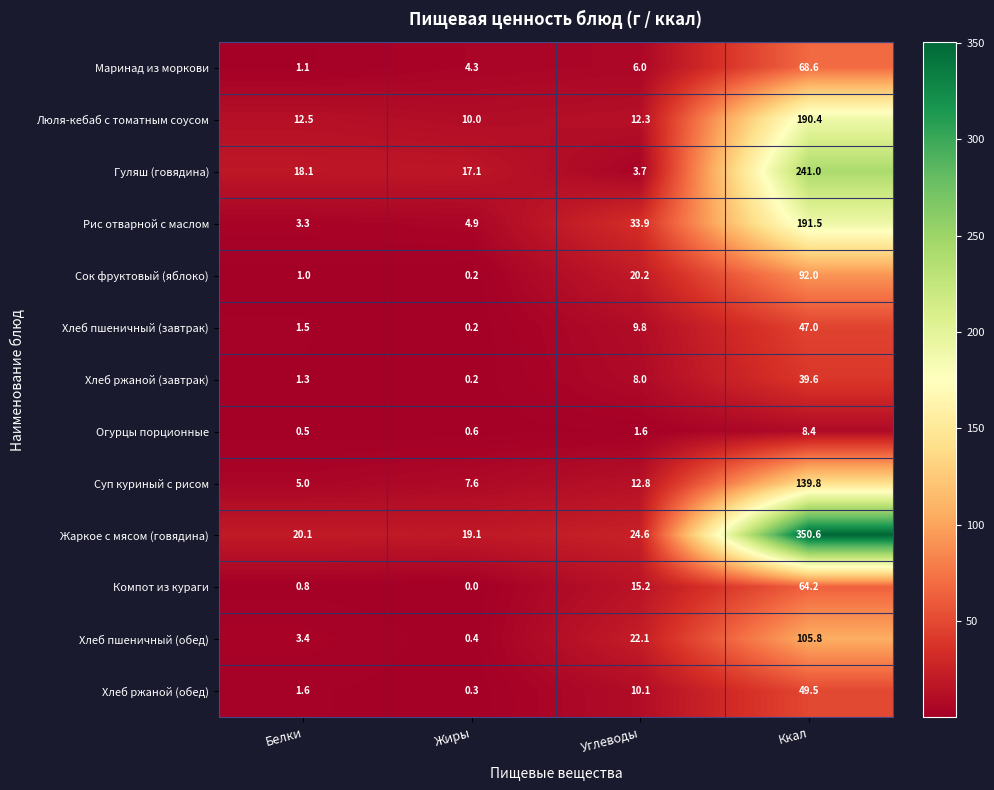

What is the difference between the highest and lowest values at Углеводы?

32.3